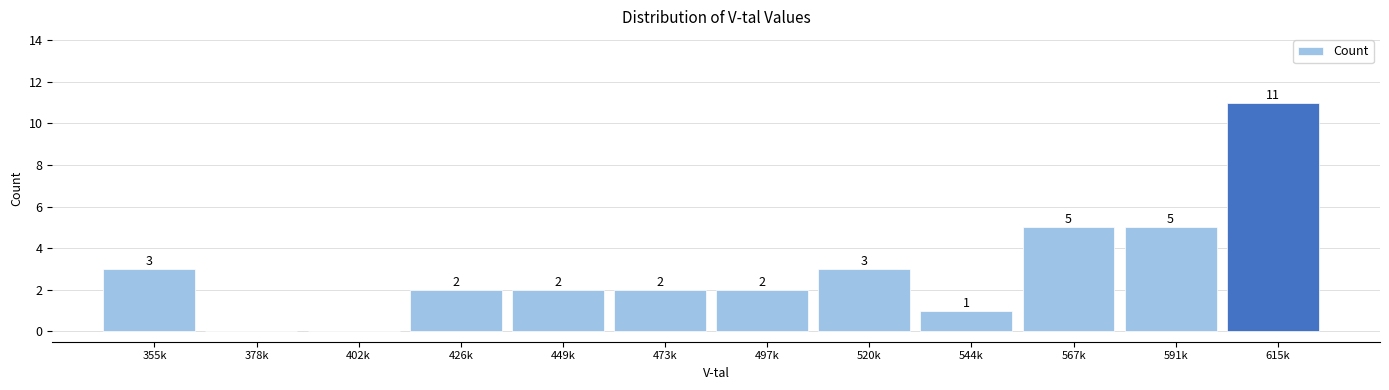

Reading left to right, transcribe all the data shown in this chart.

355k=3	378k=0	402k=0	426k=2	449k=2	473k=2	497k=2	520k=3	544k=1	567k=5	591k=5	615k=11